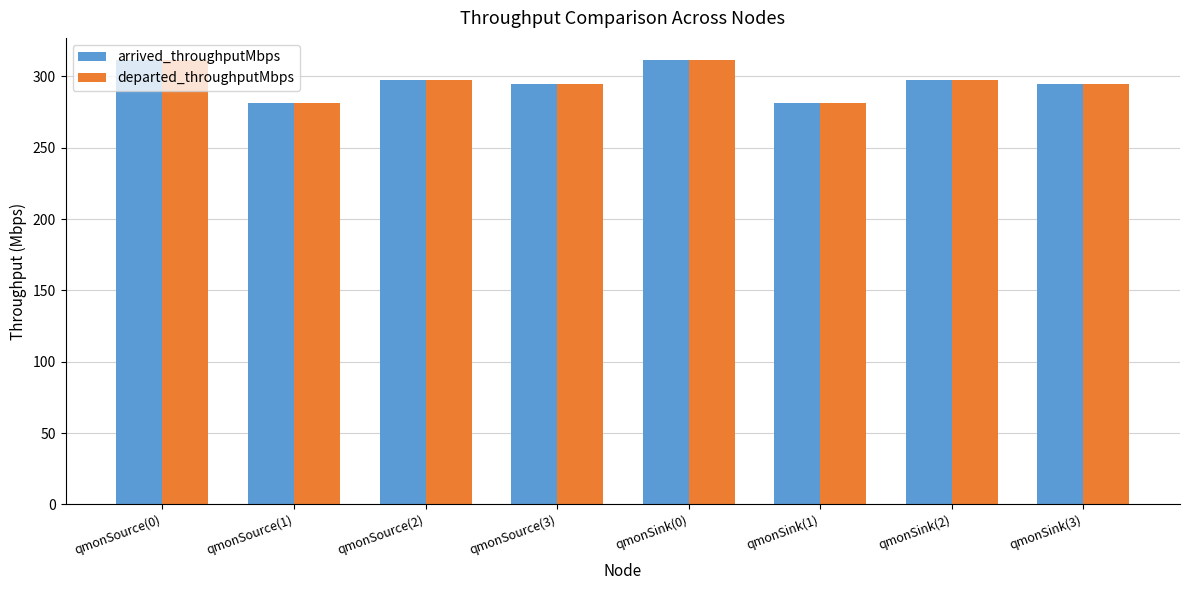

Is it true that arrived_throughputMbps equals 508.1 at qmonSink(0)?

False